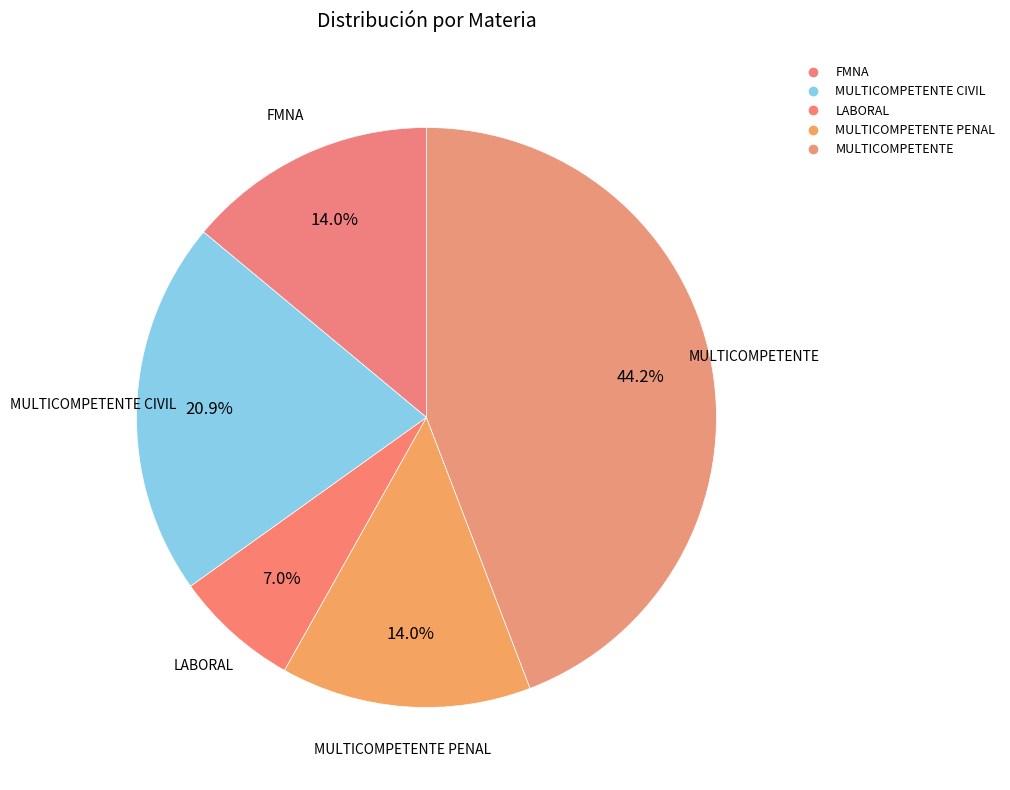

Rank the categories by value from highest to lowest.

MULTICOMPETENTE, MULTICOMPETENTE CIVIL, FMNA, MULTICOMPETENTE PENAL, LABORAL